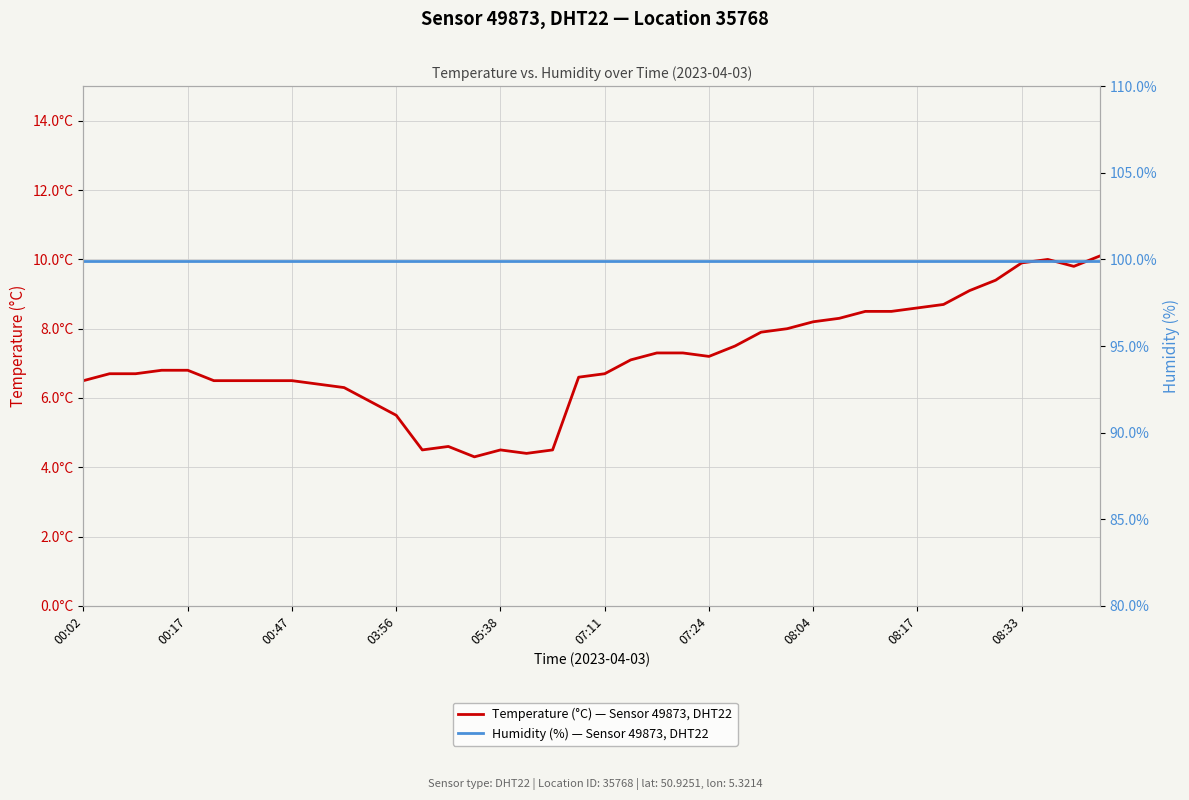

How many lines are shown in the chart?

2